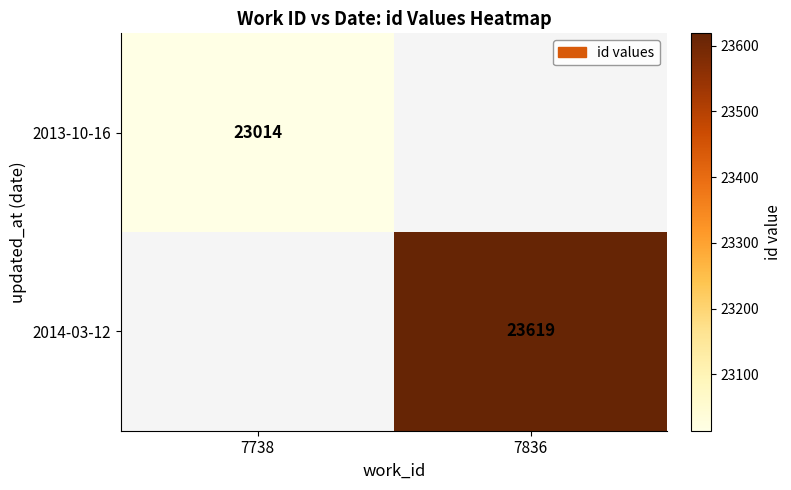

The value of 2013-10-16 at 7738 is 23014. True or false?

True